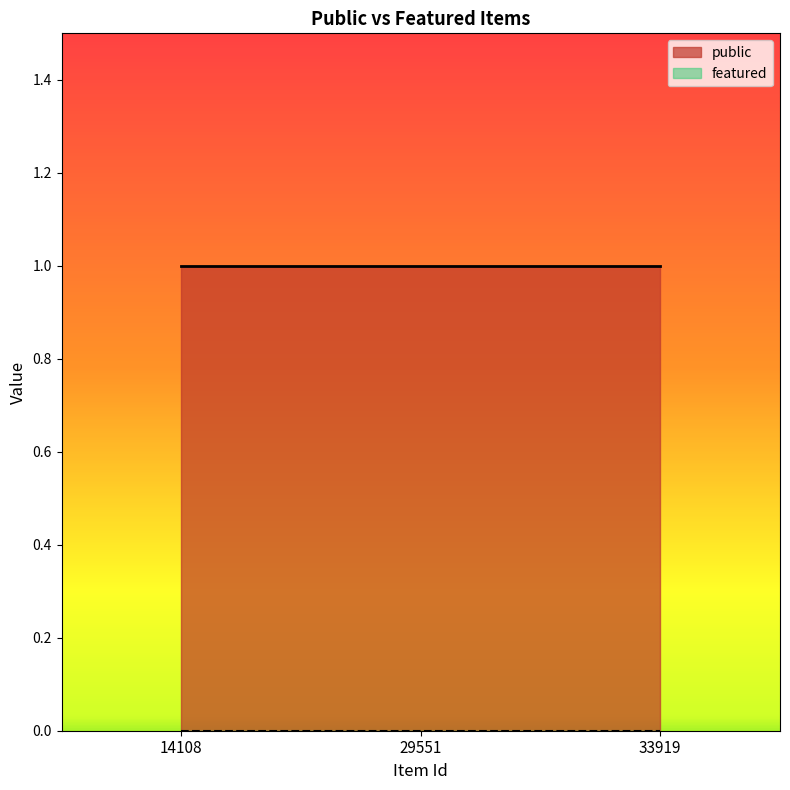

Is the value of public at 33919 greater than the value of featured at 33919?

Yes